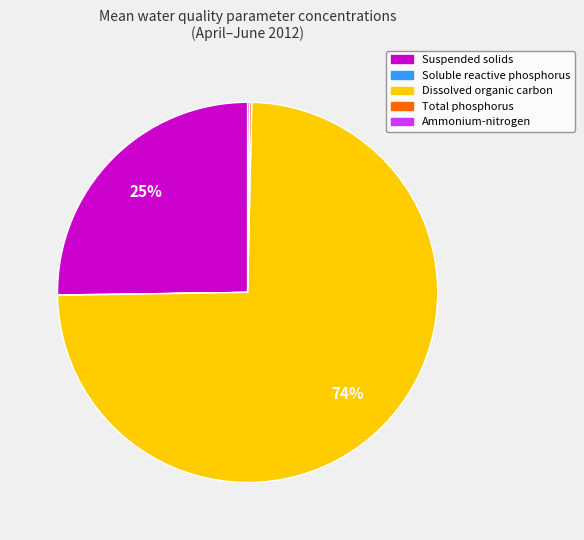

To the nearest percent, what is the average slice percentage?

20%